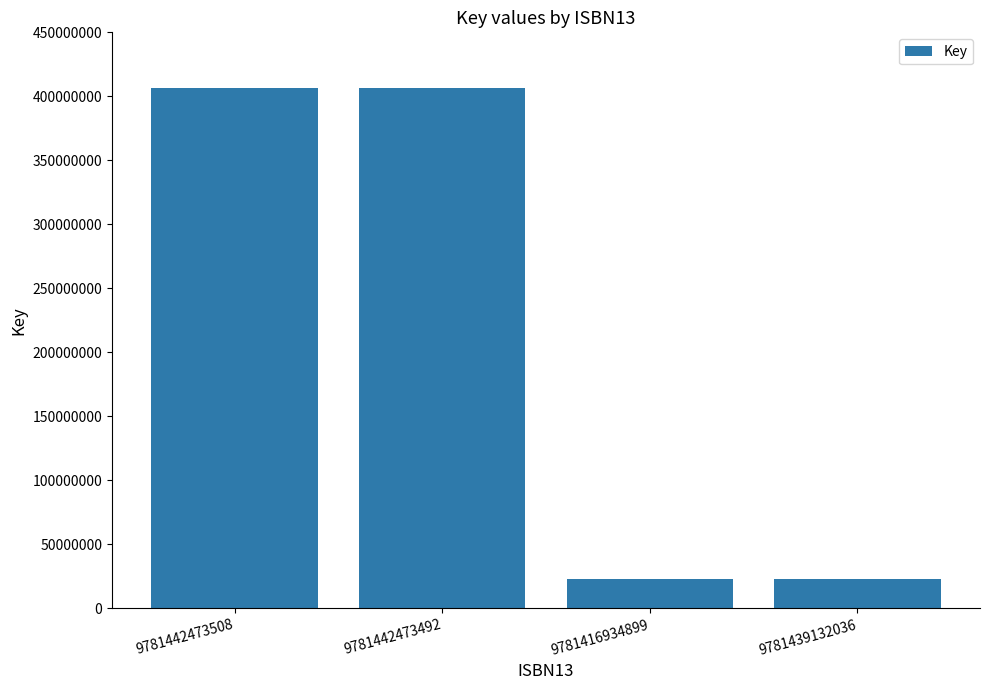

Is it true that the value at 9781442473508 is 246452691?

False